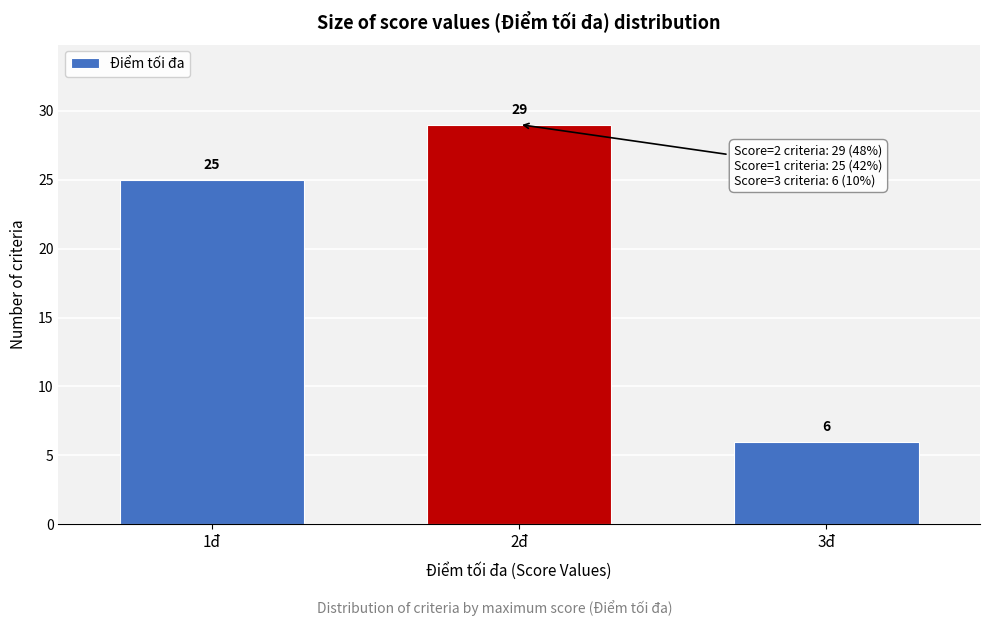

Reading right to left, what are all the values shown in this chart?

6	29	25